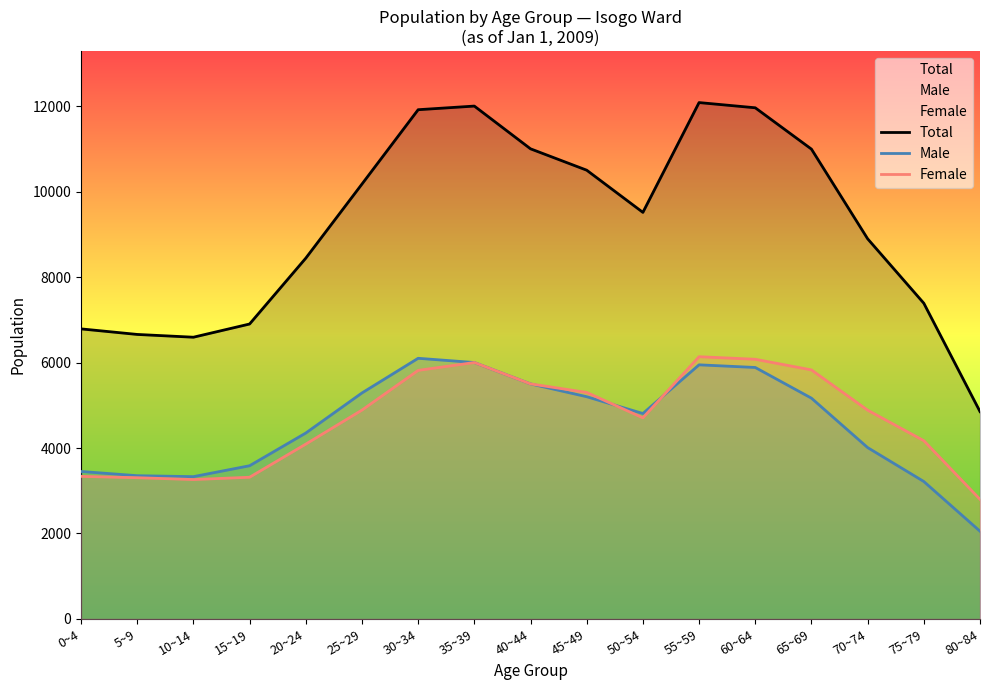

True or false: Female and Total intersect in this chart.

False